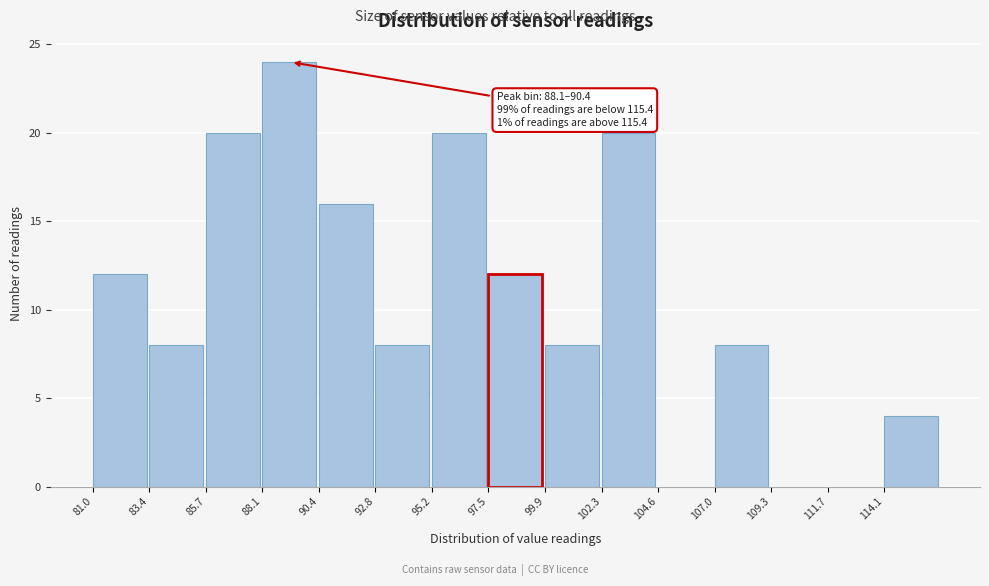

Which range on the x-axis has the tallest bar?

88.0 to 90.5